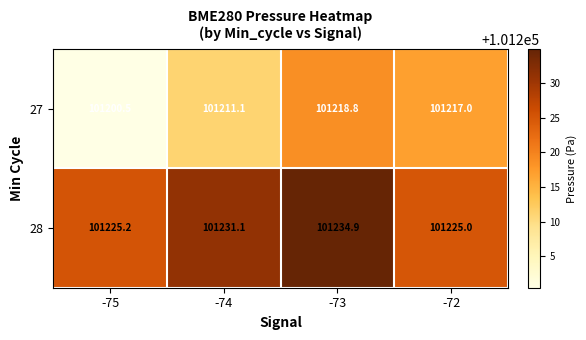

Where is 27 nearest to the value 101209?

-74